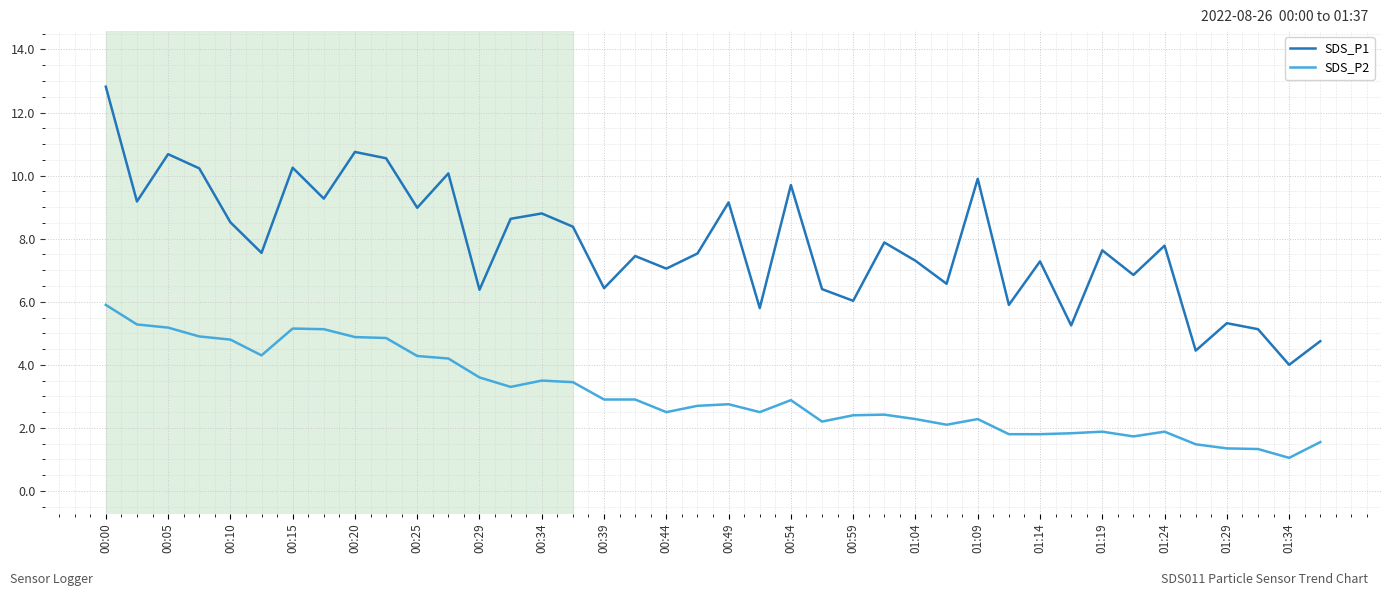

List the series in order of their overall mean, highest first.

SDS_P1, SDS_P2